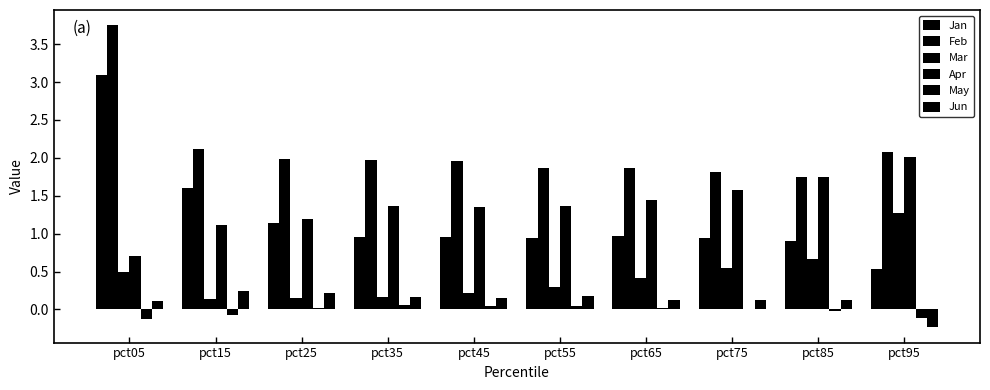

How many positive values does the Jun series have?

9